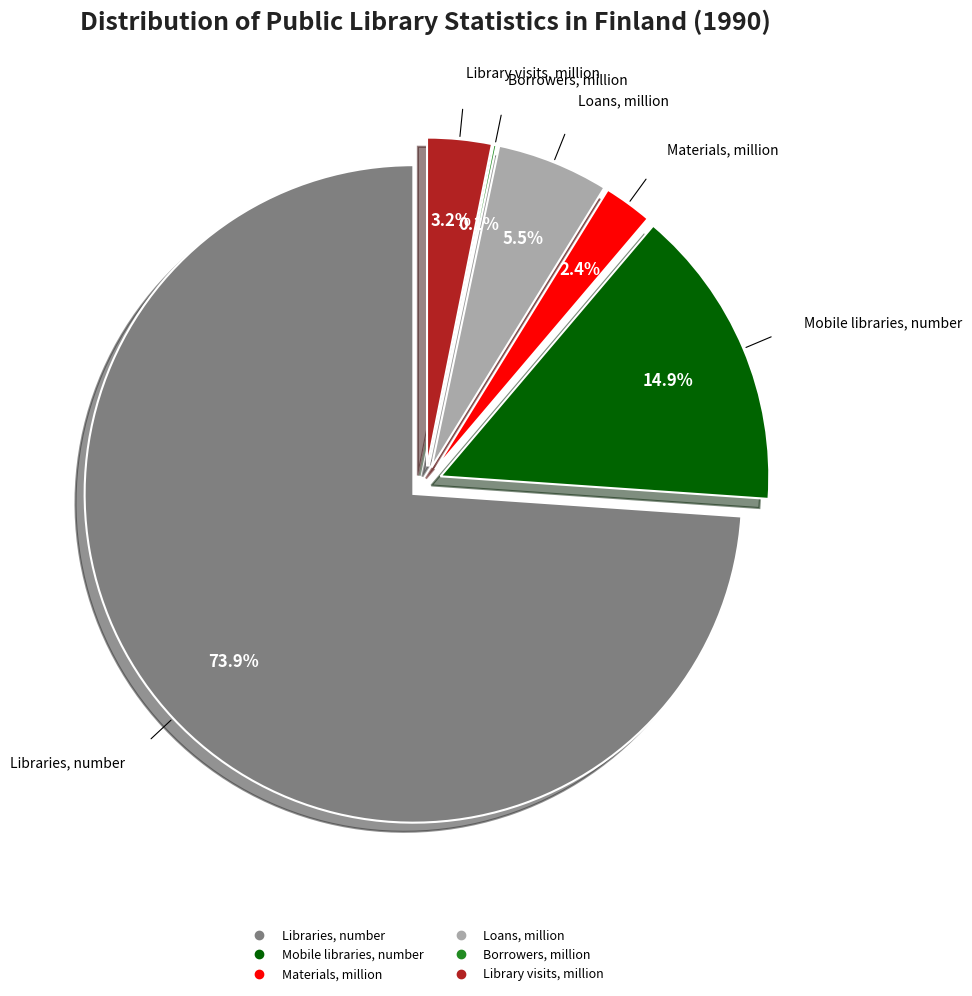

To the nearest percent, what is the combined percentage of Mobile libraries, number and Materials, million?

17%